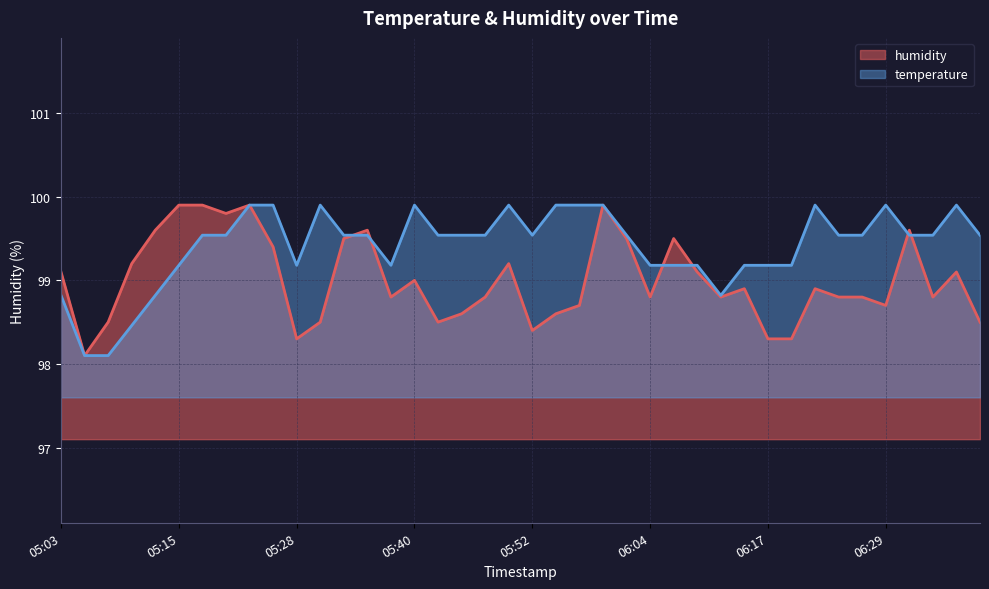

What is the maximum value for humidity?

99.9